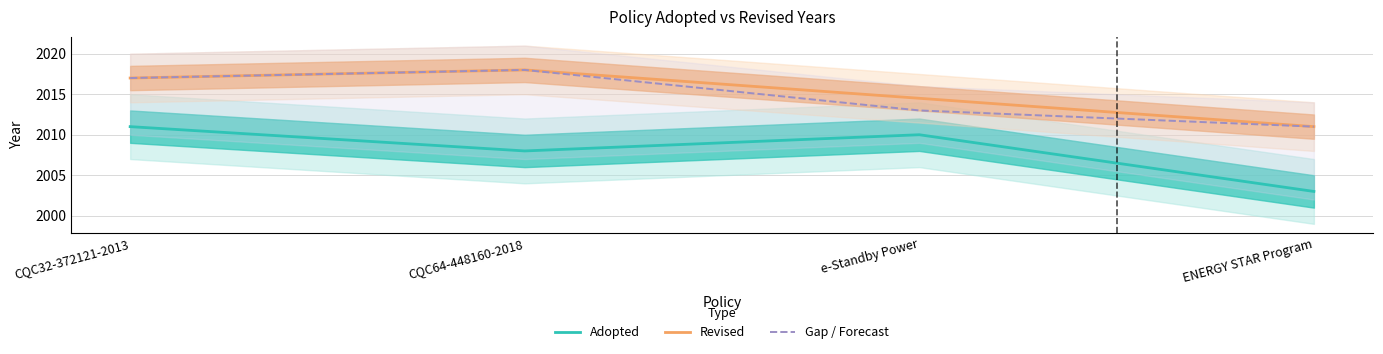

Rank the categories by value from lowest to highest.

ENERGY STAR Program, CQC64-448160-2018, e-Standby Power, CQC32-372121-2013